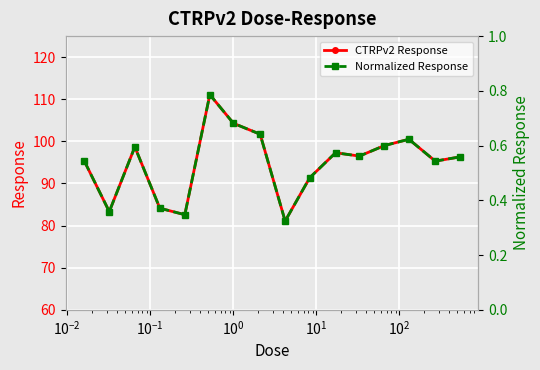

What is the value of the CTRPv2 Response point at the 6th from the left?

111.1